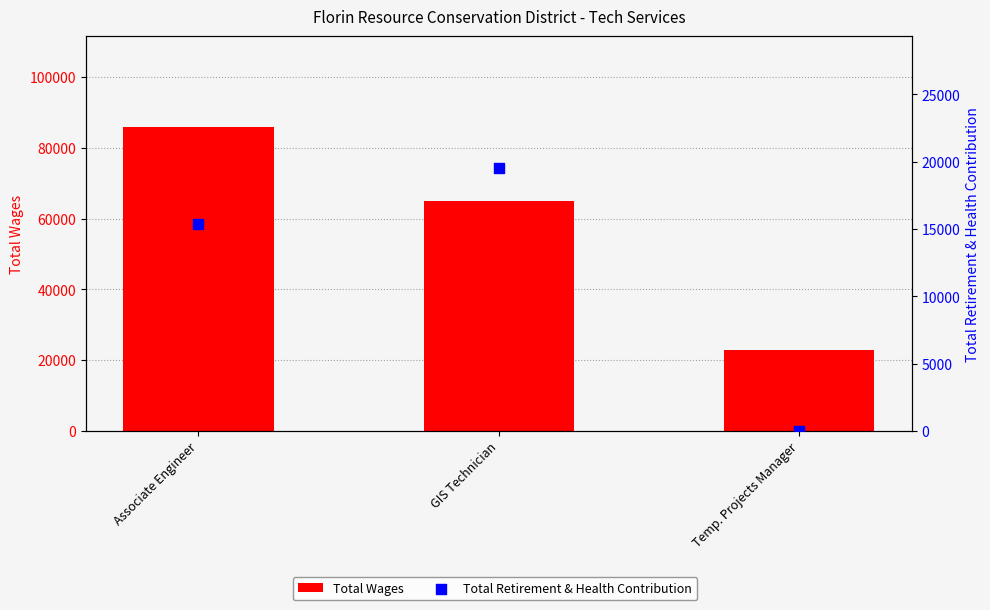

Which series has the largest Y range (max minus min)?

Total Wages